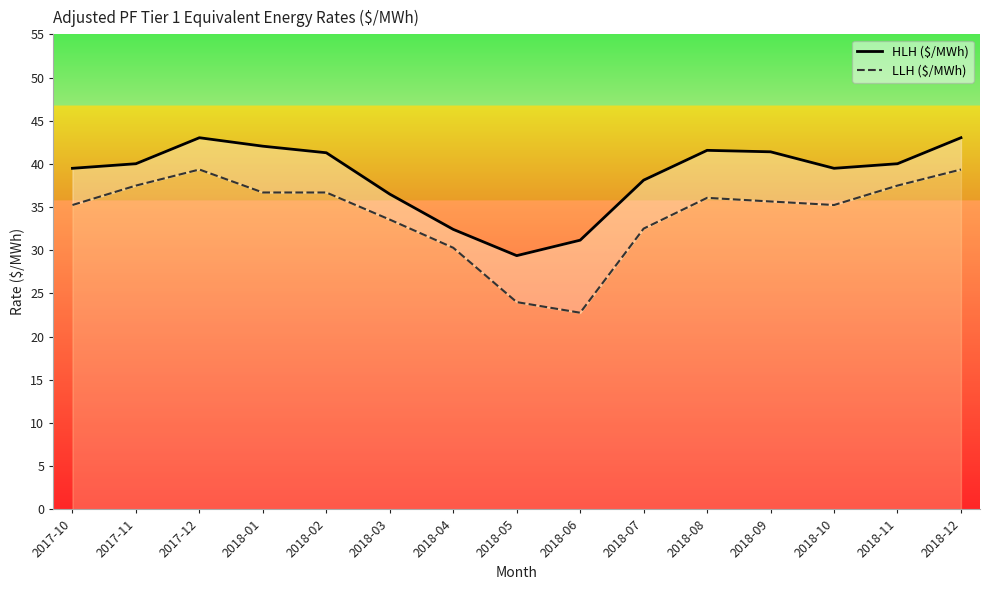

Reading left to right, list all the values displayed in this chart.

HLH ($/MWh): 39.5	40.0	43.0	42.0	41.3	36.5	32.4	29.4	31.2	38.1	41.6	41.4	39.5	40.0	43.0
LLH ($/MWh): 35.2	37.5	39.4	36.7	36.7	33.5	30.3	24.0	22.8	32.5	36.1	35.6	35.2	37.5	39.4